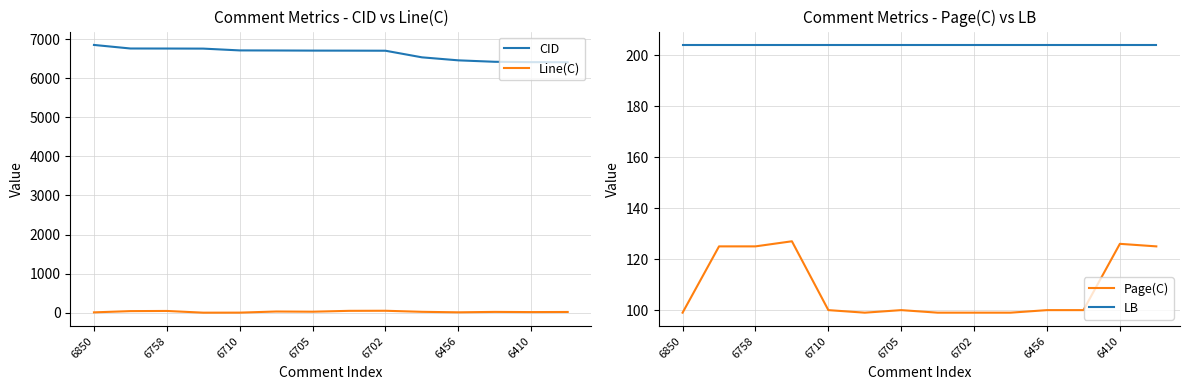

True or false: Page(C) and Line(C) cross at least once.

False